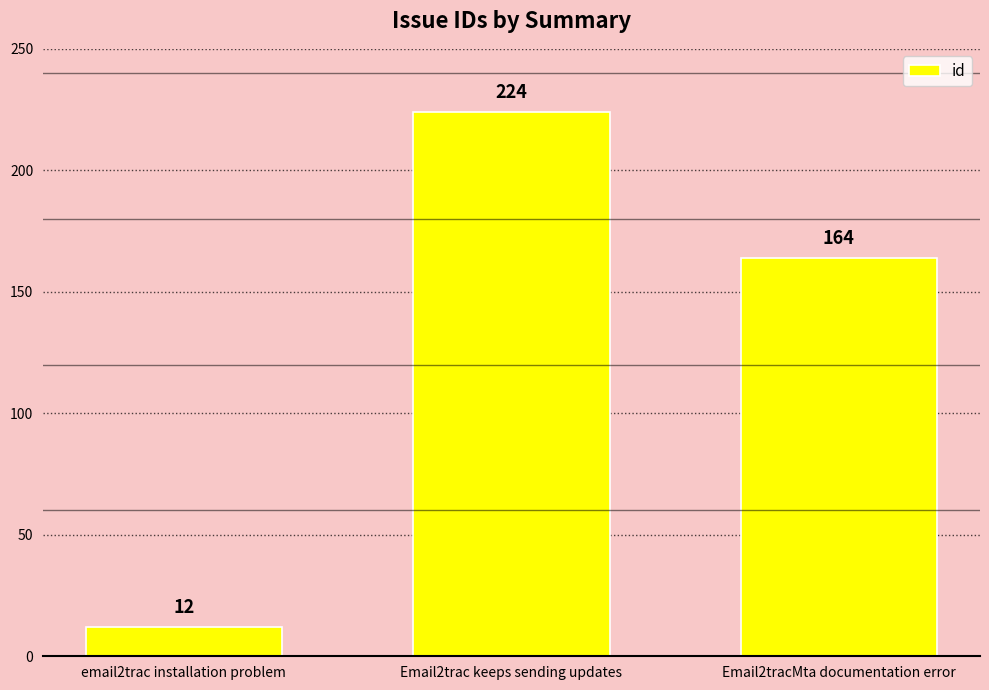

Which label corresponds to the largest value in the chart?

Email2trac keeps sending updates